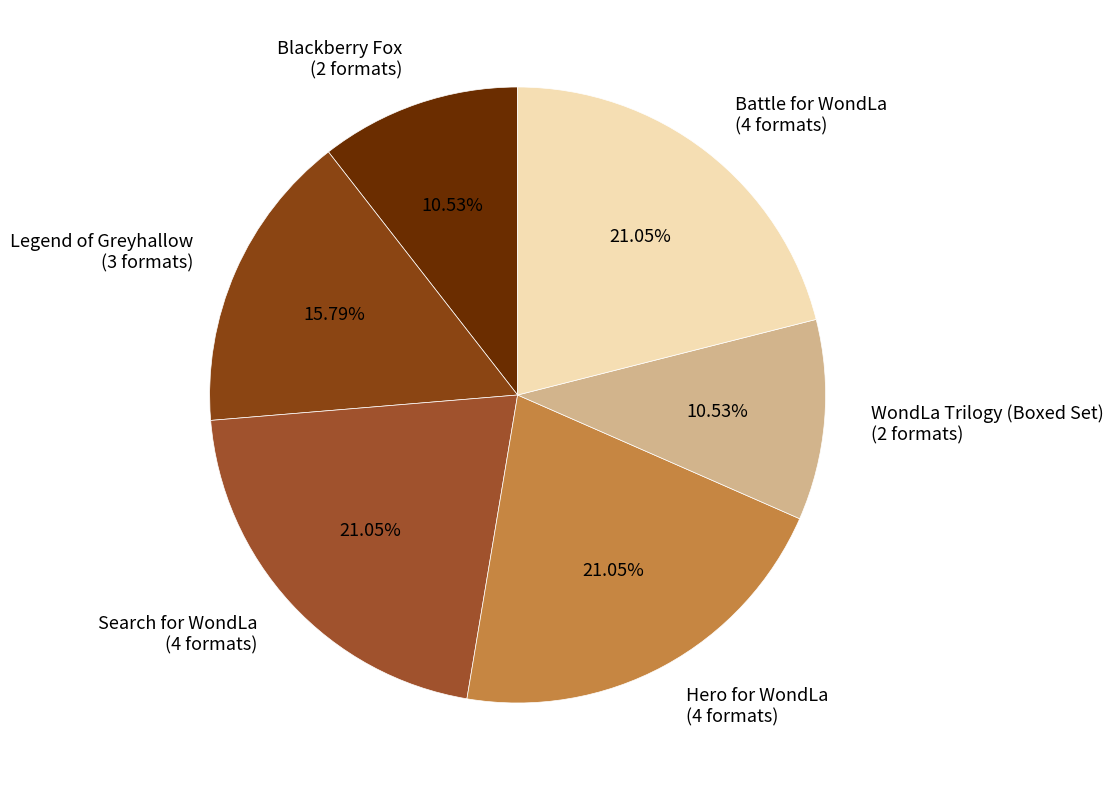

To the nearest percent, what is the difference between the largest and smallest slice percentages?

11%